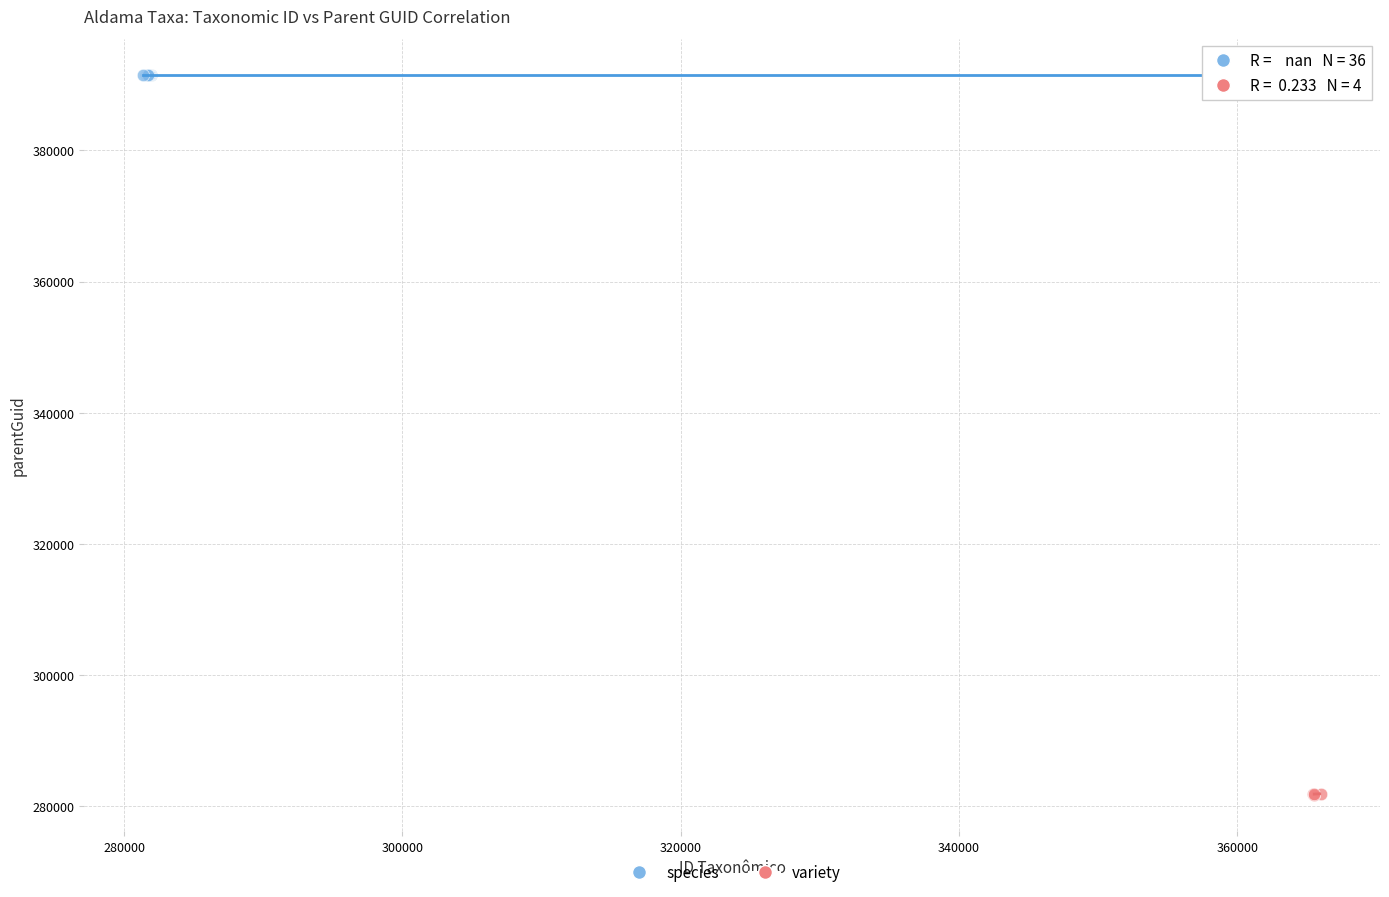

Which series contains the lowest Y value?

variety